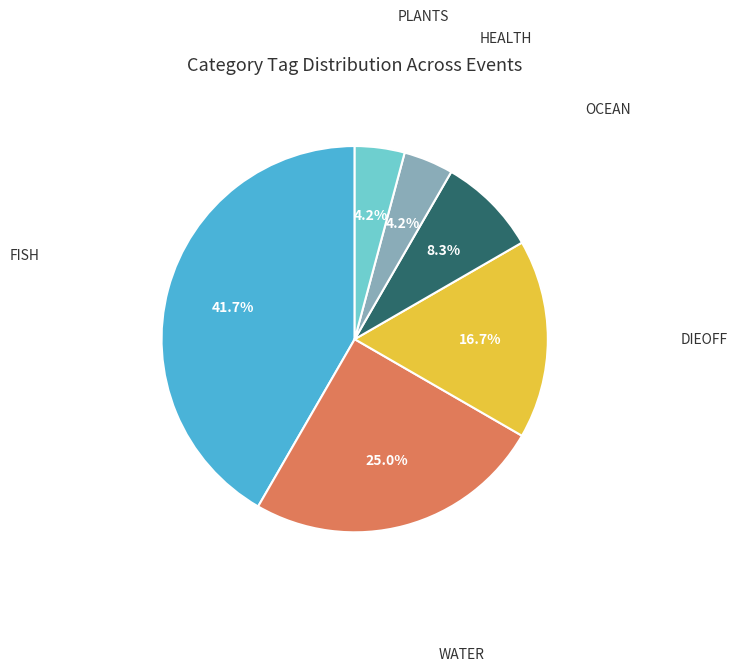

Is there a majority slice in this chart?

No